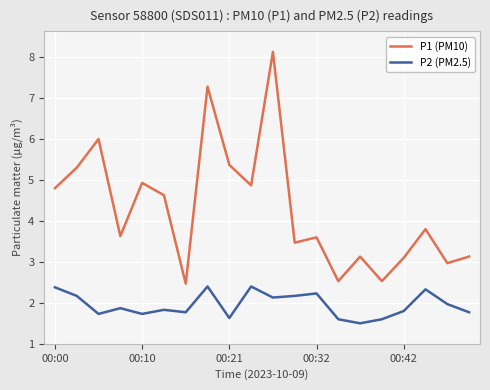

What is the greatest value displayed?

8.1